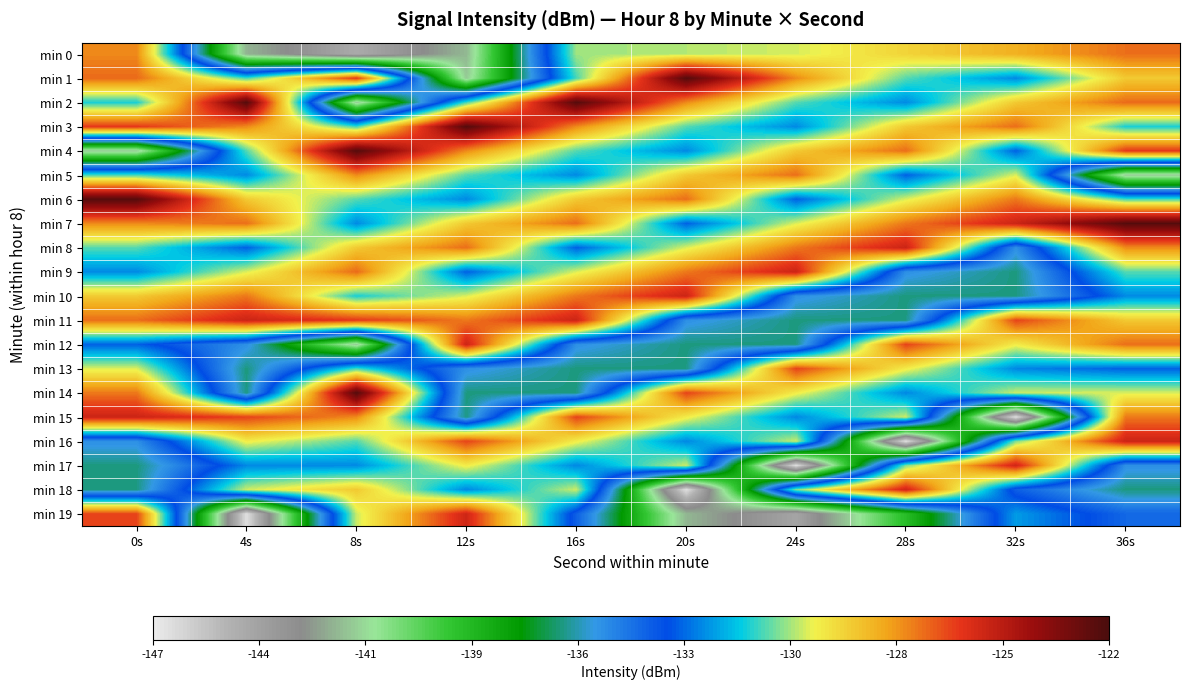

What is the difference between the highest and lowest values at 20s?

24.3